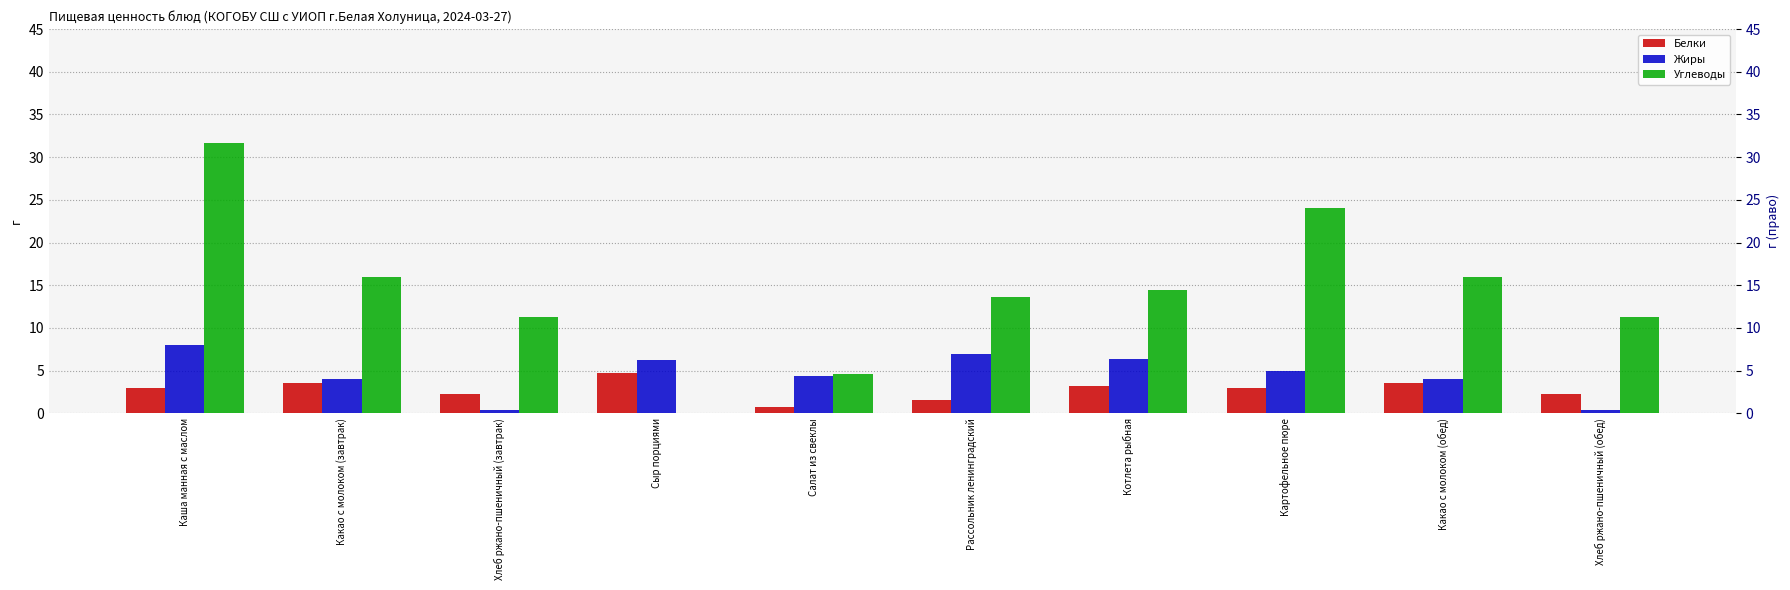

At which category does the chart reach its peak across all series?

Каша манная с маслом